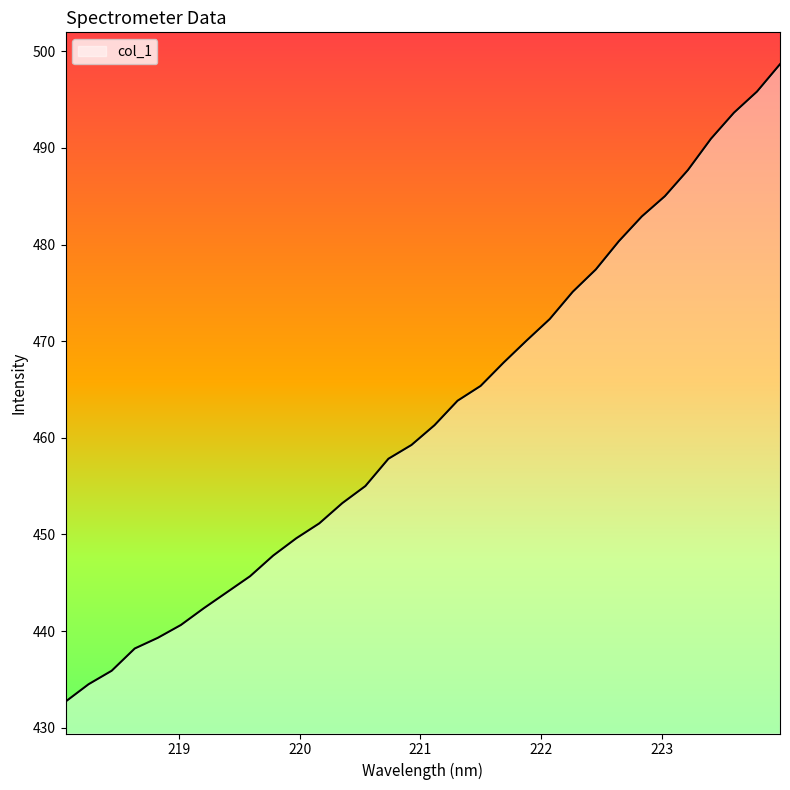

What is the maximum value shown in the chart?

498.7